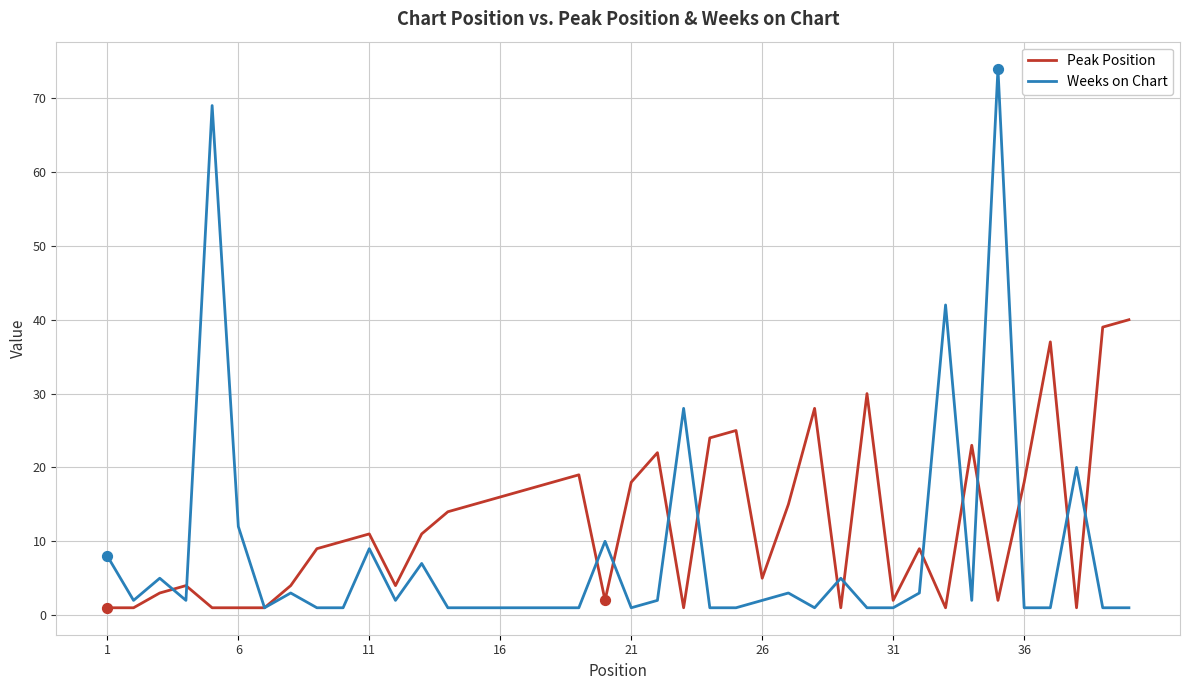

Which series has the largest range (max minus min)?

Weeks on Chart